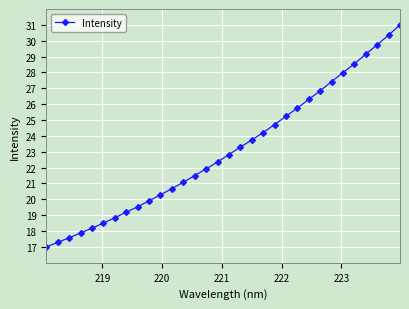

Reading left to right, extract all data points from this chart.

17.0	17.3	17.6	17.9	18.2	18.5	18.8	19.2	19.5	19.9	20.3	20.7	21.1	21.5	21.9	22.4	22.8	23.3	23.7	24.2	24.7	25.2	25.8	26.3	26.8	27.4	28.0	28.5	29.2	29.7	30.4	31.0